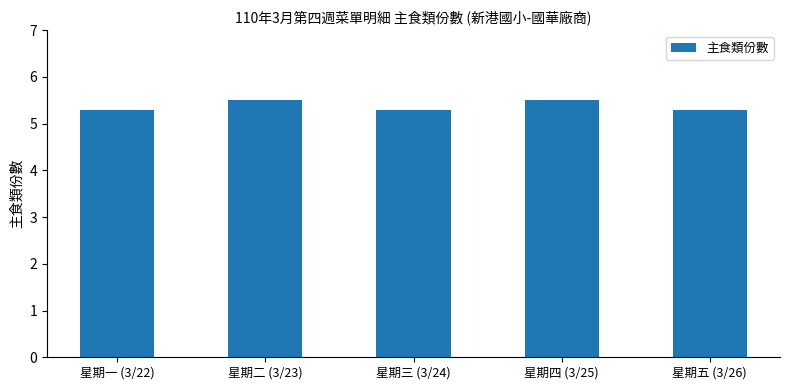

What is the label of the 2nd bar from the right?

星期四 (3/25)